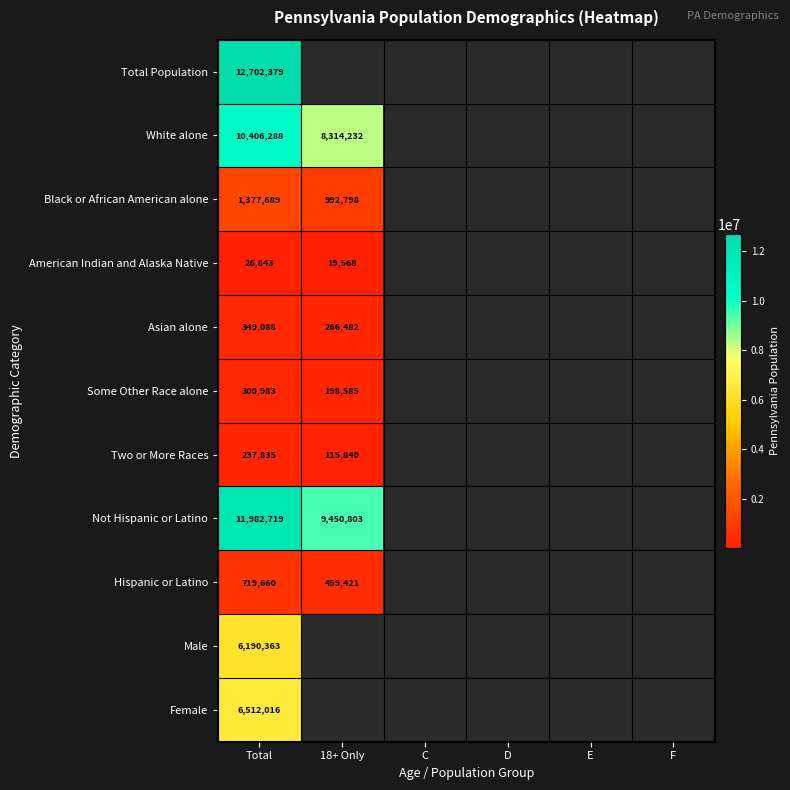

Count the number of data series in this chart.

11